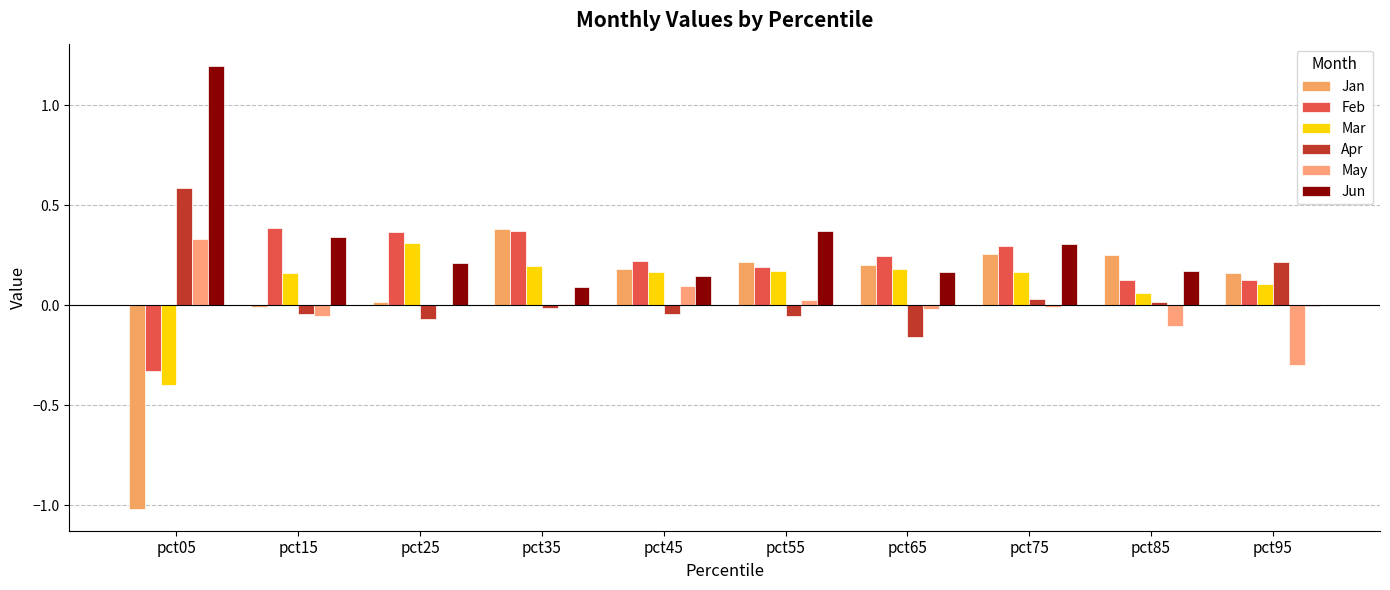

What is the maximum value shown in the chart?

1.2